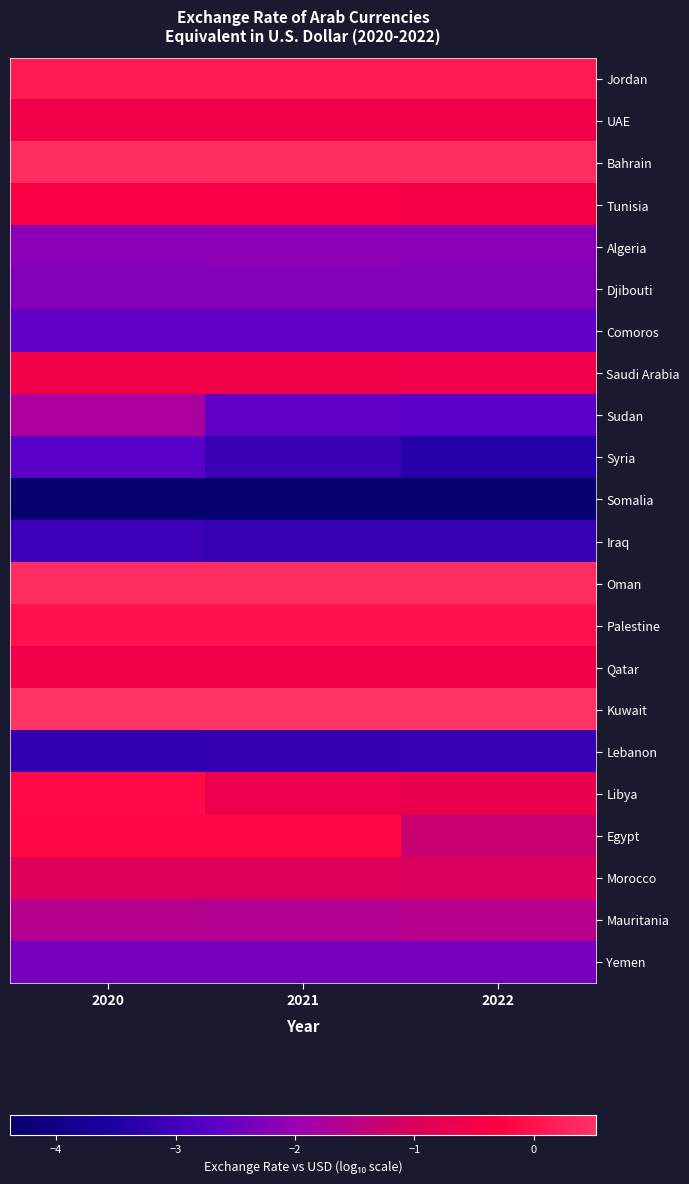

How many categories are shown in the chart?

3